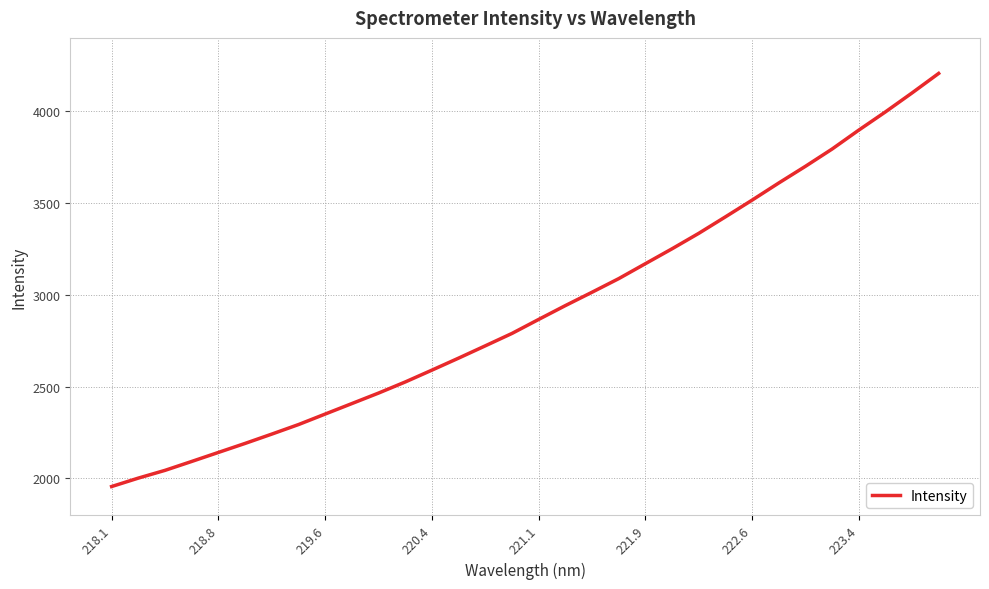

What is the greatest value displayed?

4206.4